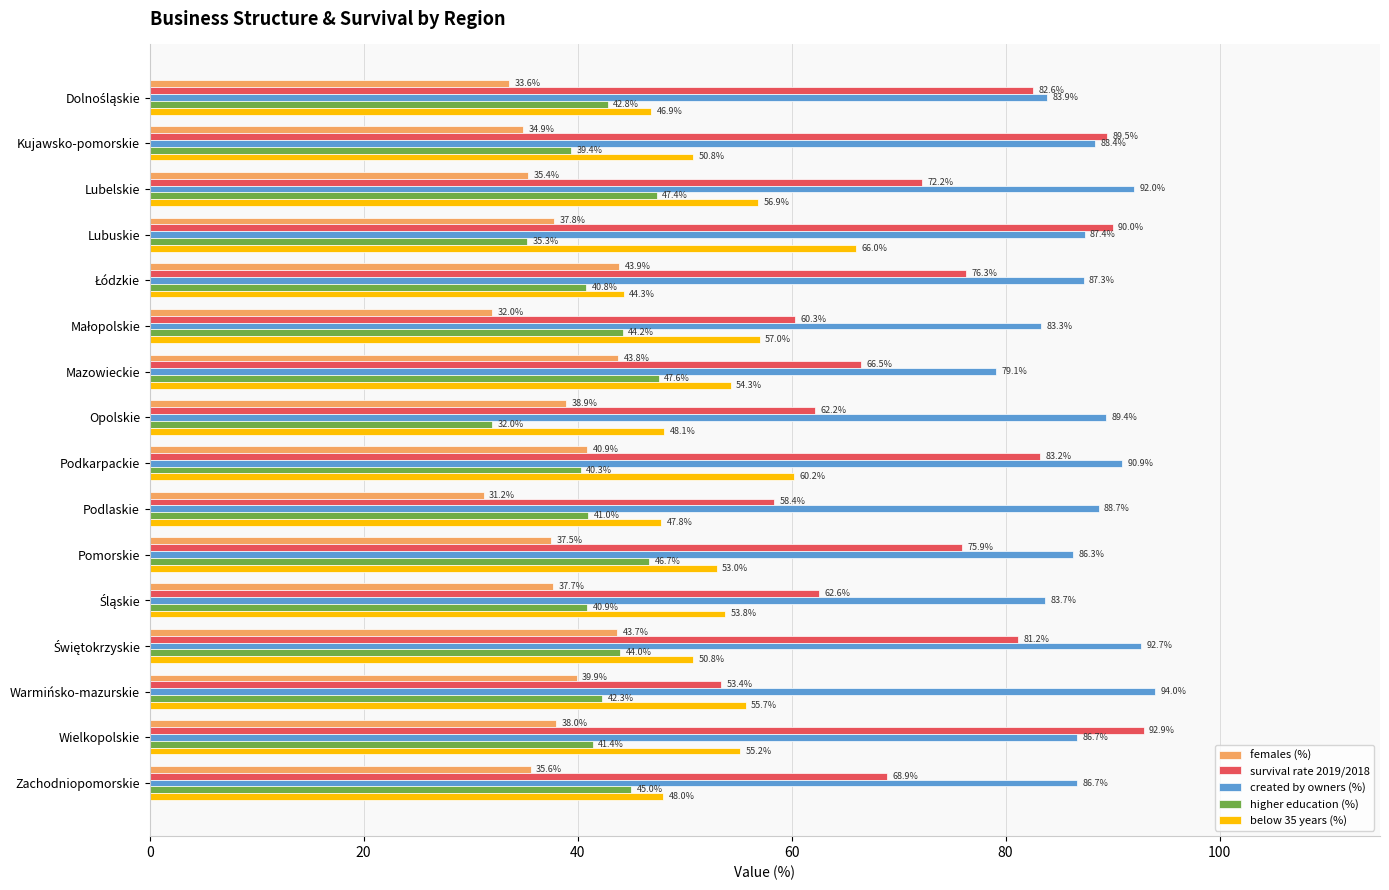

At which label is females (%) closest to 37?

Pomorskie